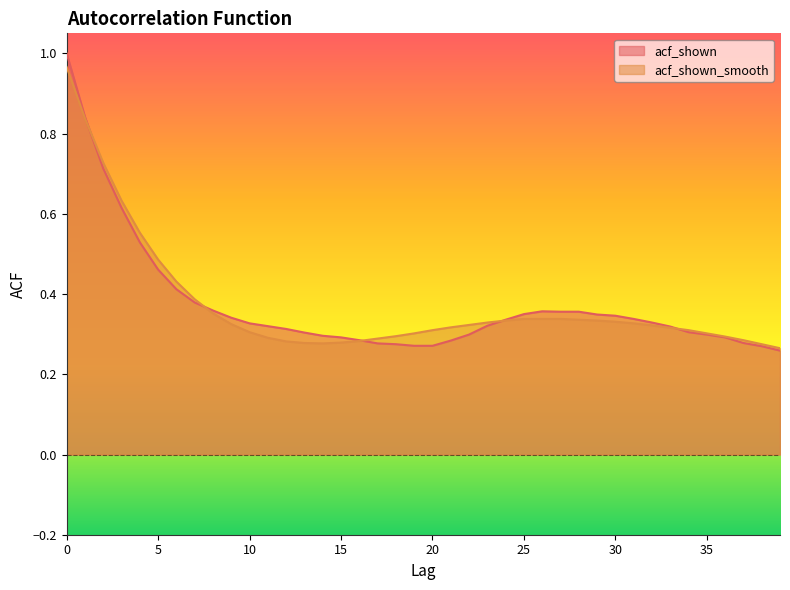

Reading left to right, extract all data points from this chart.

acf_shown: 0=1.0	1=0.8	2=0.7	3=0.6	4=0.5	5=0.5	6=0.4	7=0.4	8=0.4	9=0.3	10=0.3	11=0.3	12=0.3	13=0.3	14=0.3	15=0.3	16=0.3	17=0.3	18=0.3	19=0.3	20=0.3	21=0.3	22=0.3	23=0.3	24=0.3	25=0.3	26=0.4	27=0.4	28=0.4	29=0.3	30=0.3	31=0.3	32=0.3	33=0.3	34=0.3	35=0.3	36=0.3	37=0.3	38=0.3	39=0.3
acf_shown_smooth: 0=1.0	1=0.8	2=0.7	3=0.6	4=0.6	5=0.5	6=0.4	7=0.4	8=0.4	9=0.3	10=0.3	11=0.3	12=0.3	13=0.3	14=0.3	15=0.3	16=0.3	17=0.3	18=0.3	19=0.3	20=0.3	21=0.3	22=0.3	23=0.3	24=0.3	25=0.3	26=0.3	27=0.3	28=0.3	29=0.3	30=0.3	31=0.3	32=0.3	33=0.3	34=0.3	35=0.3	36=0.3	37=0.3	38=0.3	39=0.3